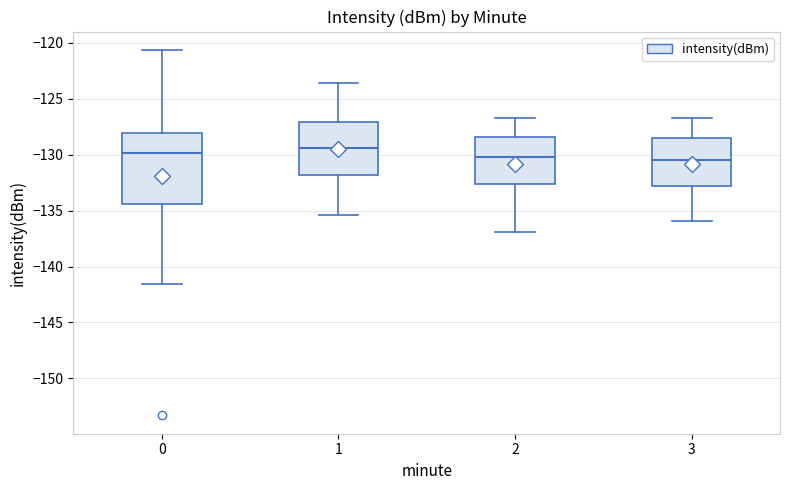

Reading left to right, transcribe this box plot: for each box, give where its median line is, the range the box spans, and where its two whiskers end, as read against the y-axis. The values are not printed on the chart, so give them approximately, as read against the axis.

0: median -130.0, box -134.5 to -128.0, whiskers -141.5 to -120.5
1: median -129.5, box -132.0 to -127.0, whiskers -135.5 to -123.5
2: median -130.0, box -132.5 to -128.5, whiskers -137.0 to -126.5
3: median -130.5, box -133.0 to -128.5, whiskers -136.0 to -126.5